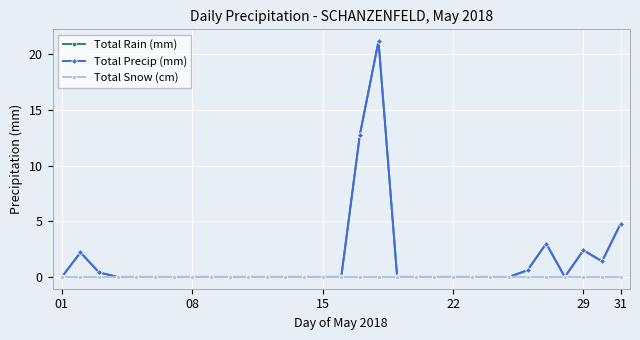

True or false: Total Rain (mm) and Total Precip (mm) cross at least once.

False